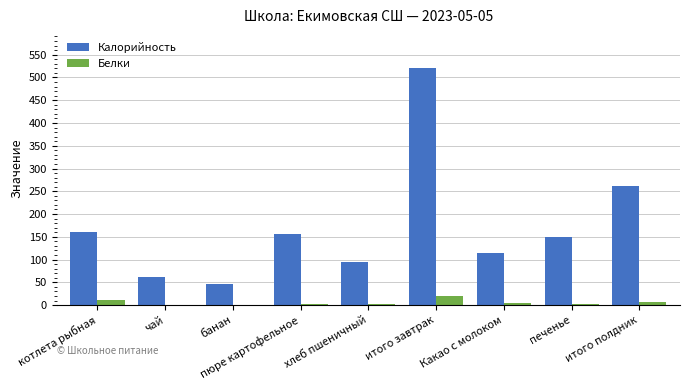

Which category has the highest value across all series?

итого завтрак